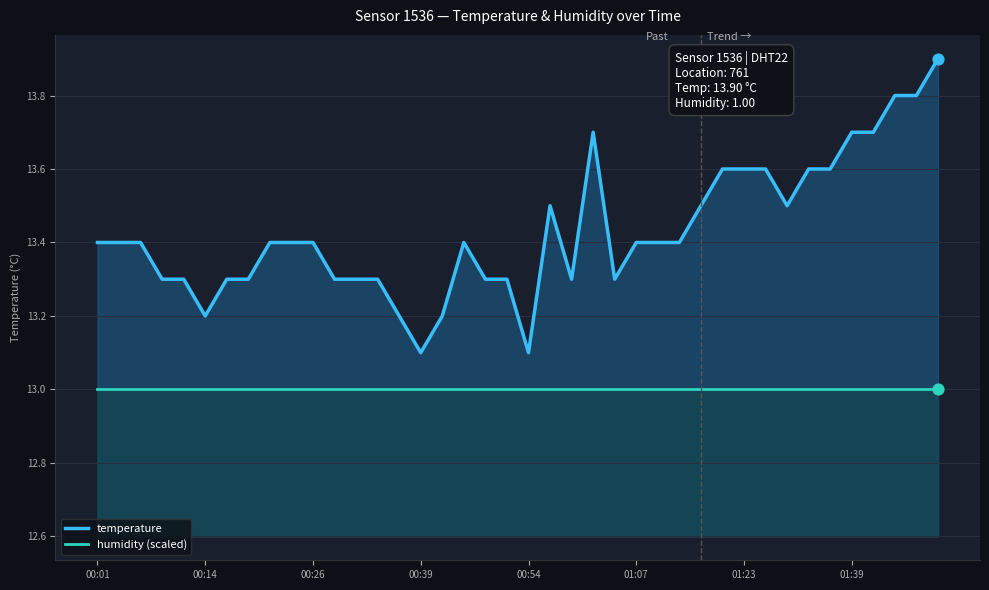

What is the total value across all series at 19?

26.3